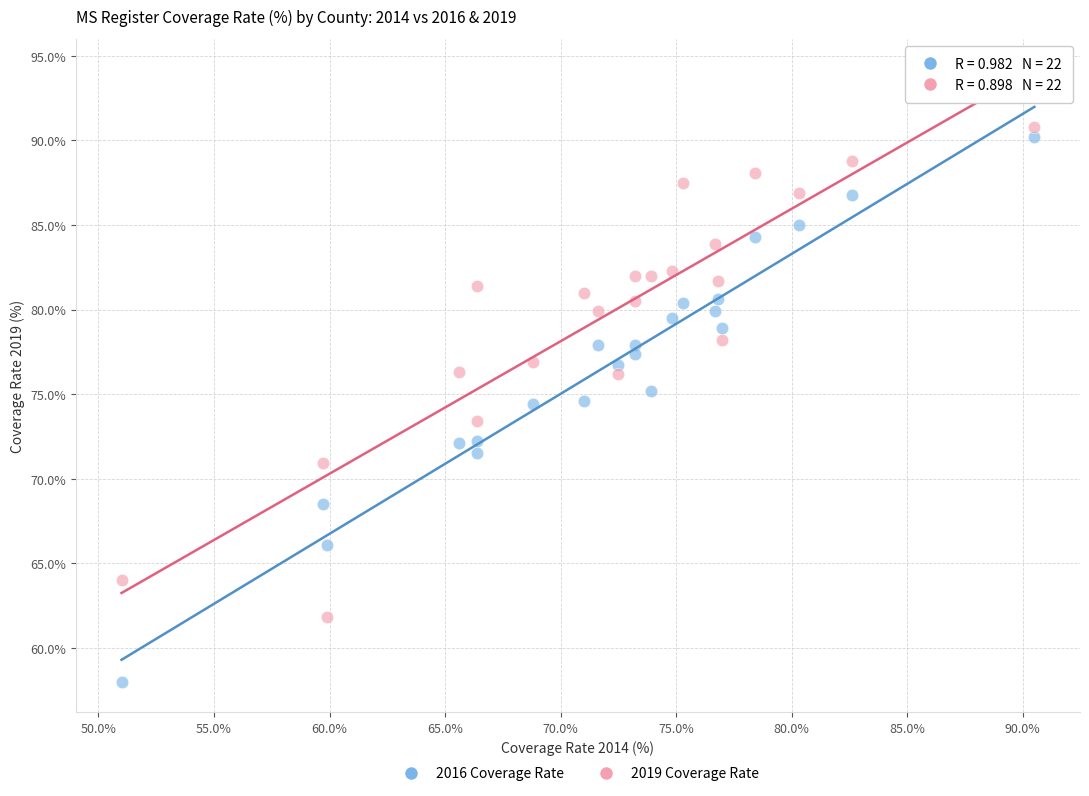

What is the X range (max minus min) for the scatter plot?

39.5